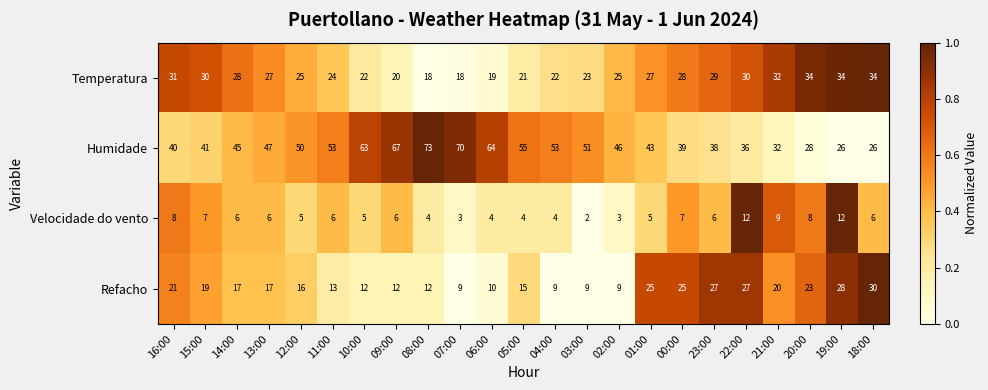

What is the maximum value shown in the chart?

73